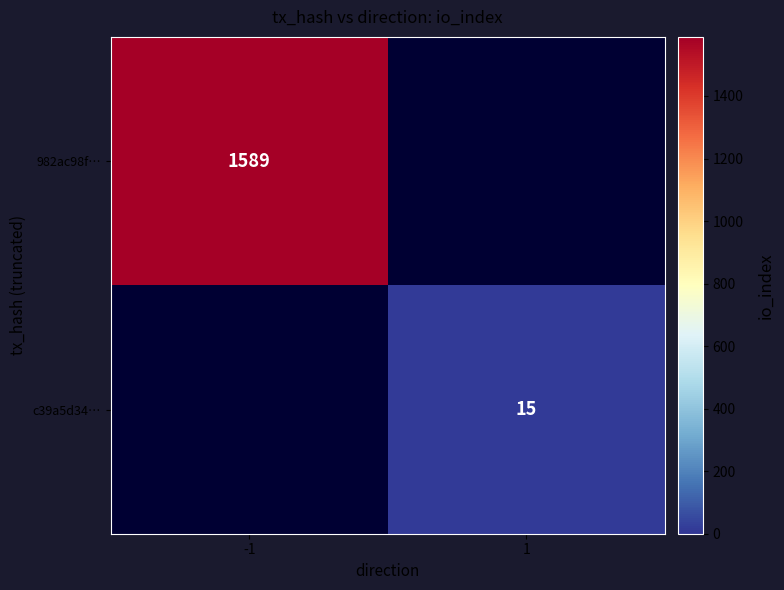

True or false: c39a5d34… has a value of 22 at 1.

False